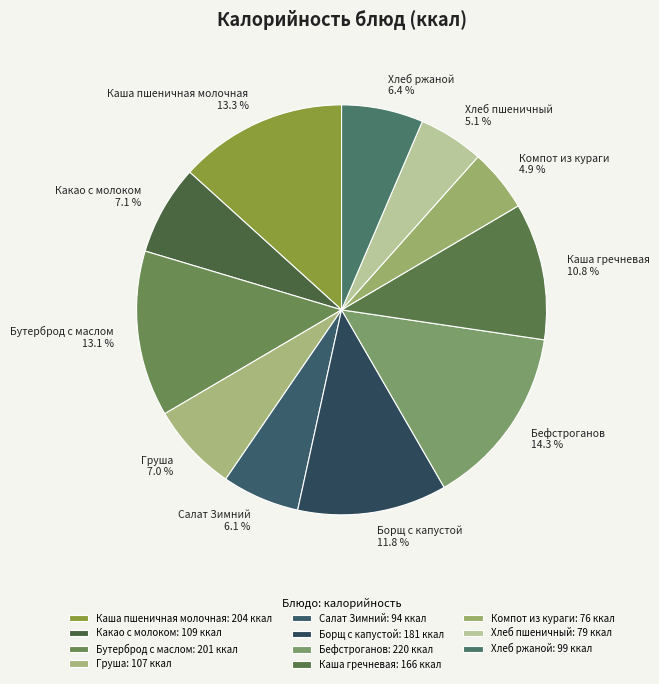

Which has a higher value, Бефстроганов or Борщ с капустой?

Бефстроганов